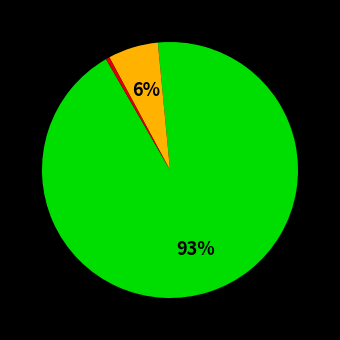

Is there any slice that represents more than half of the pie?

Yes